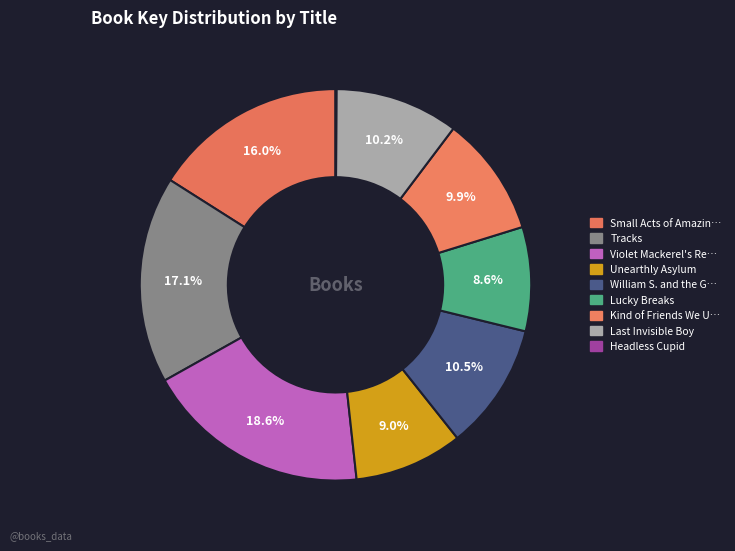

Count the number of slices in the pie.

9